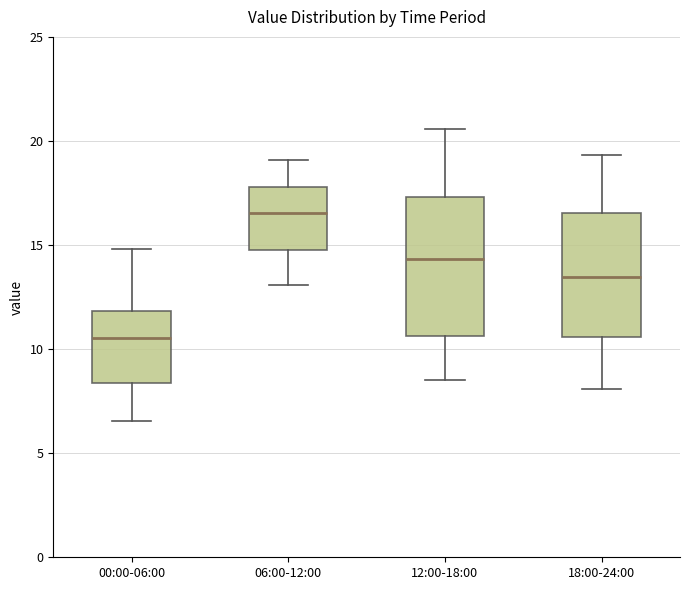

Which box's median line is the lowest?

00:00-06:00